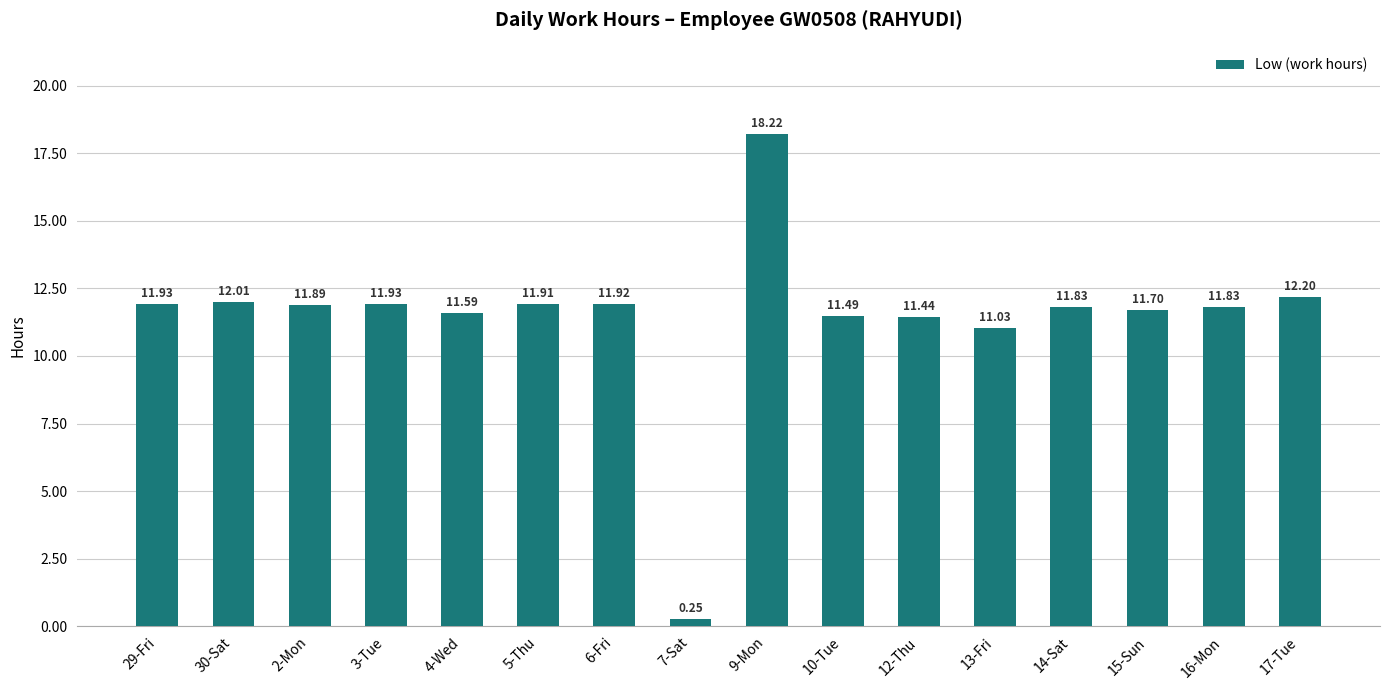

What is the difference between the maximum and minimum values?

18.0